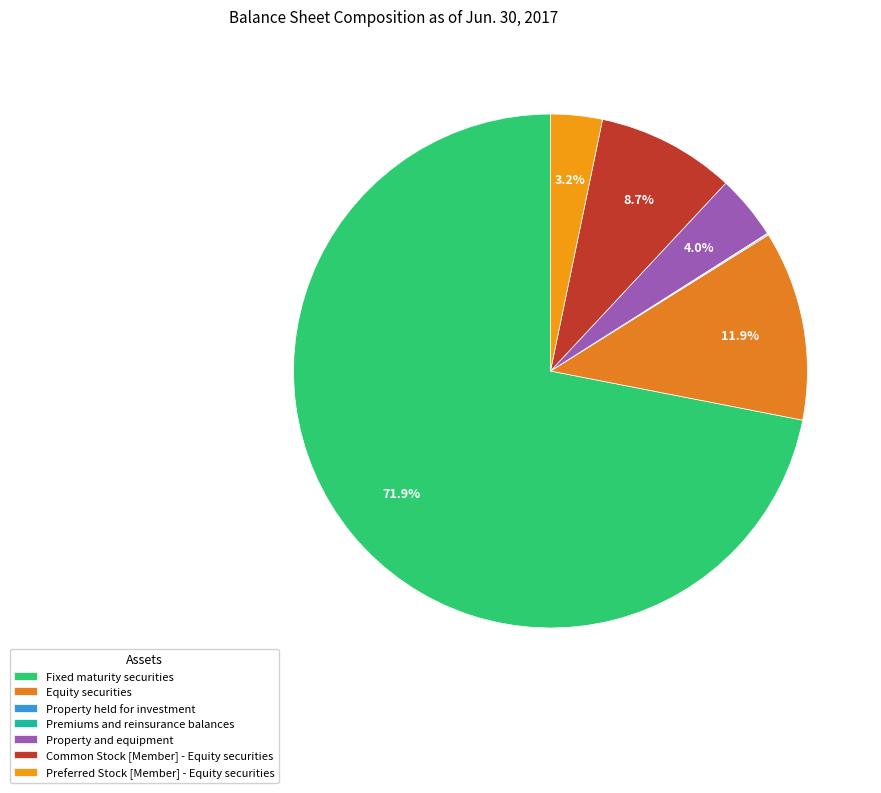

What is the total percentage of Premiums and reinsurance balances and Property held for investment?

0.1%